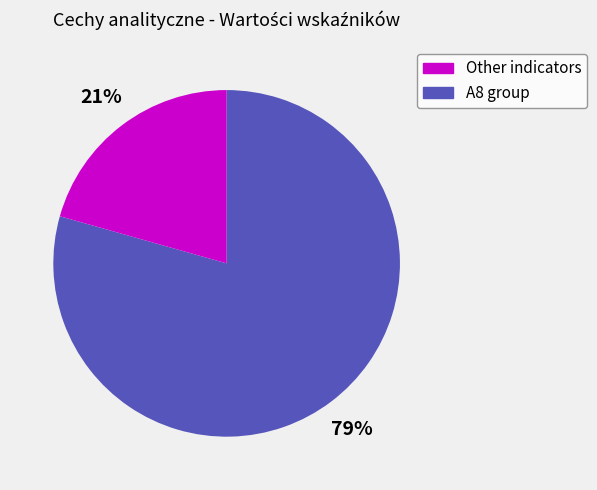

Does any single category account for the majority?

Yes